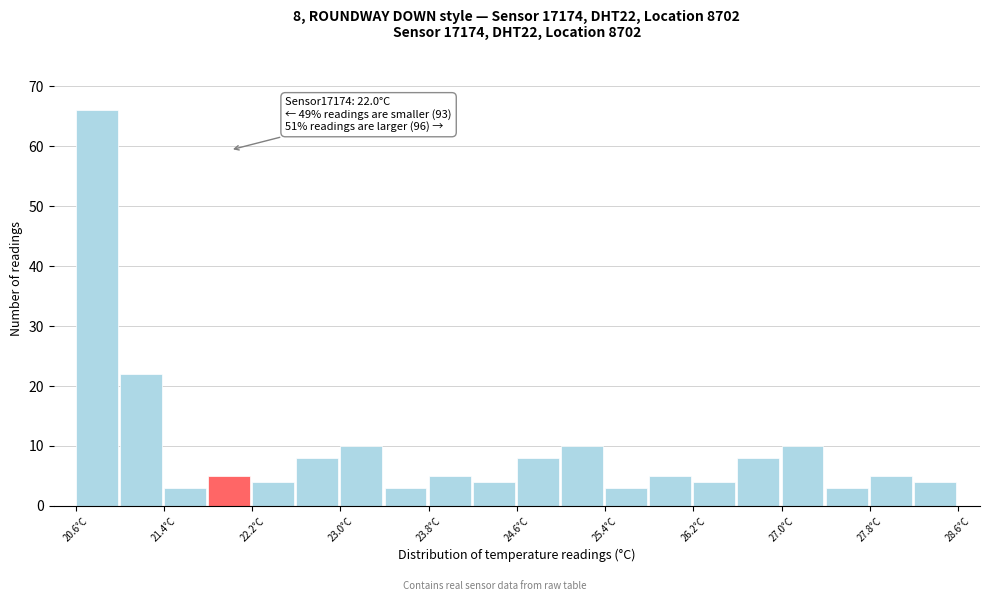

Which range on the x-axis has the tallest bar?

20.6 to 21.0